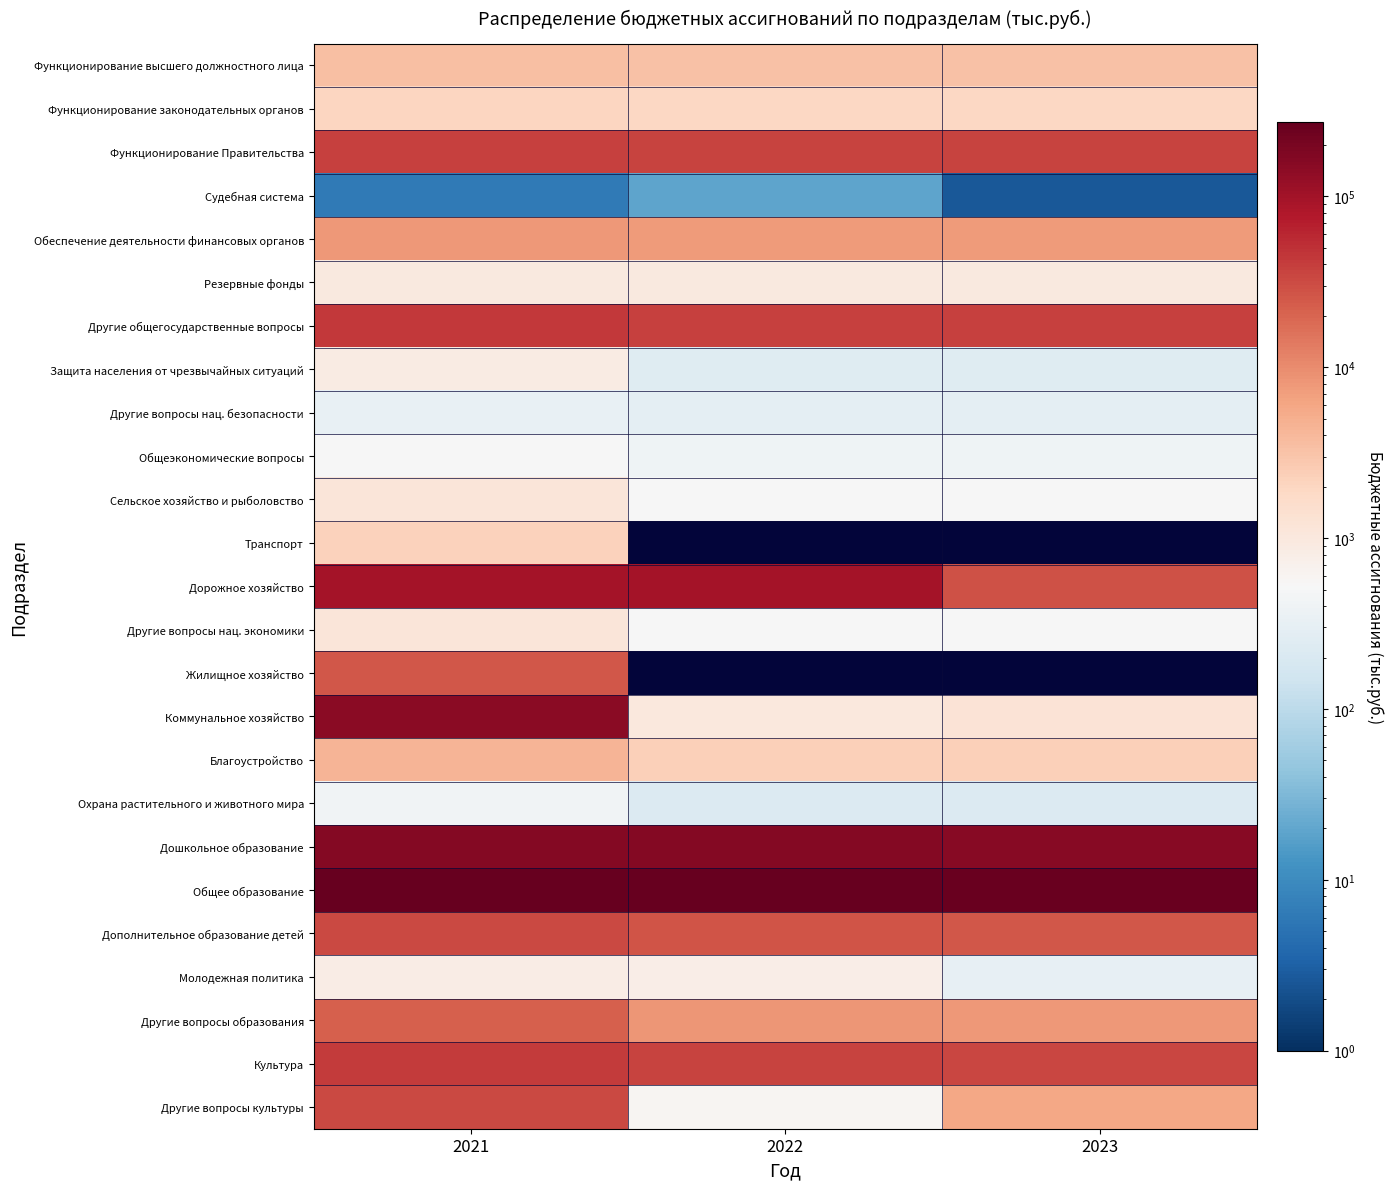

Which series changed the most between 2021 and 2023?

Коммунальное хозяйство